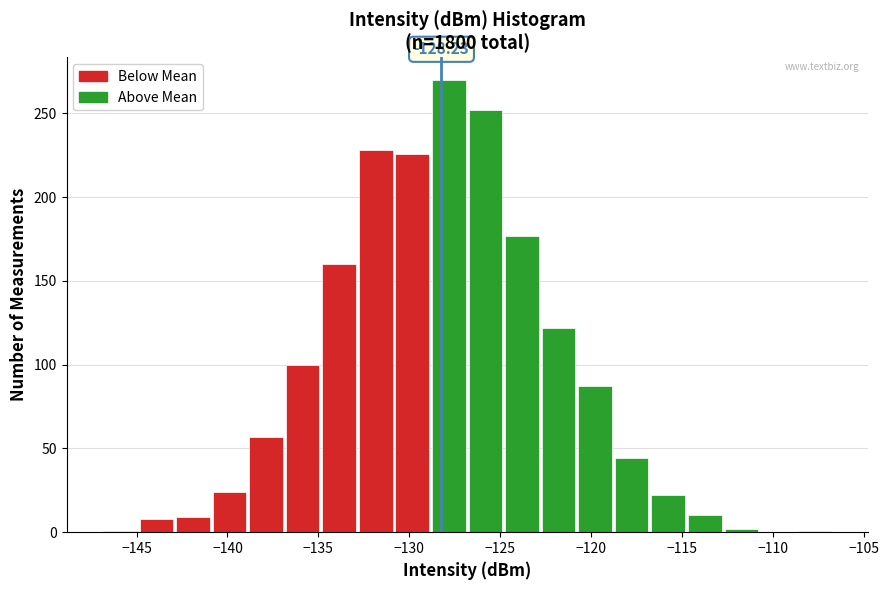

Which range on the x-axis has the tallest bar?

-129.0 to -127.0